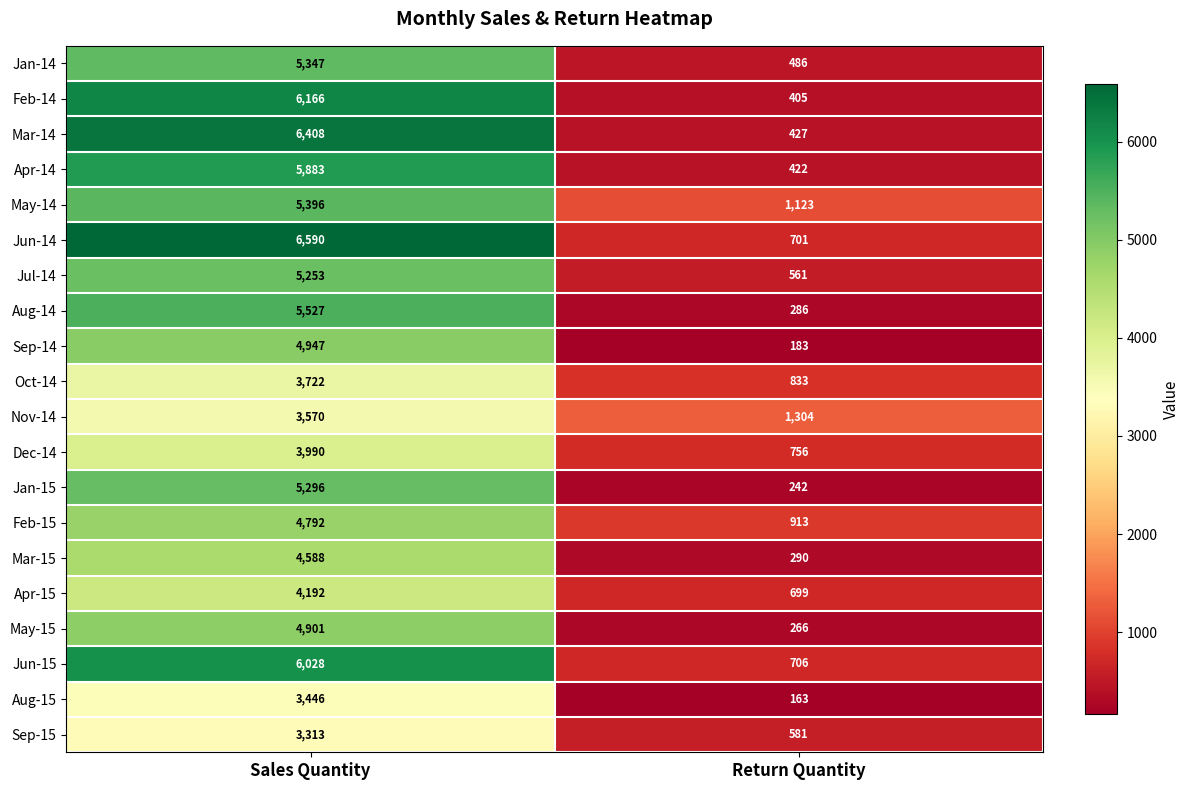

What is the sum of the Oct-14 values at Return Quantity and Sales Quantity?

4555